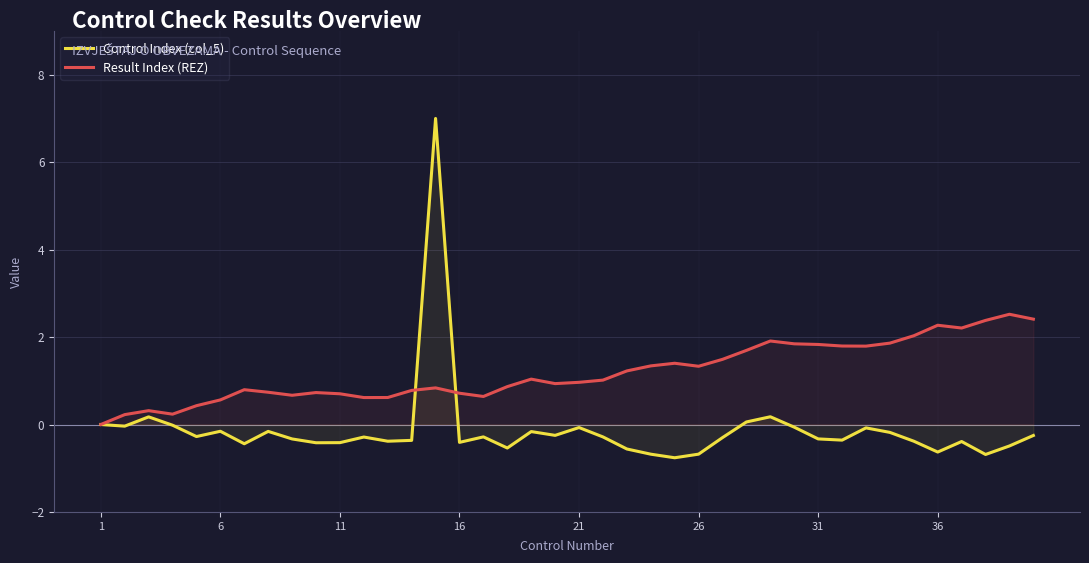

Does the chart display data point markers on the line(s)?

No